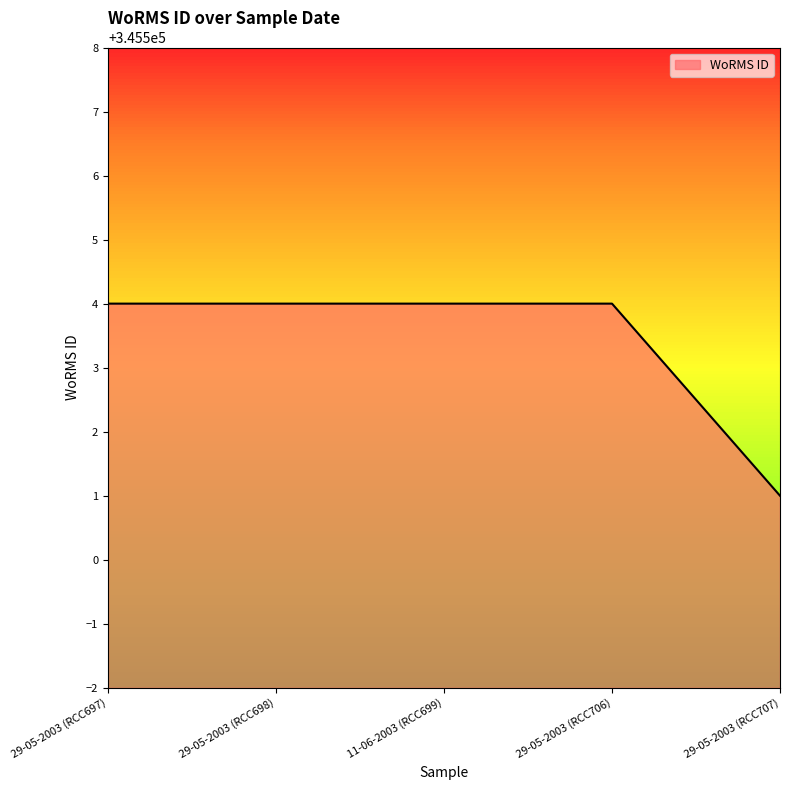

What is the difference between the second highest and minimum values?

3